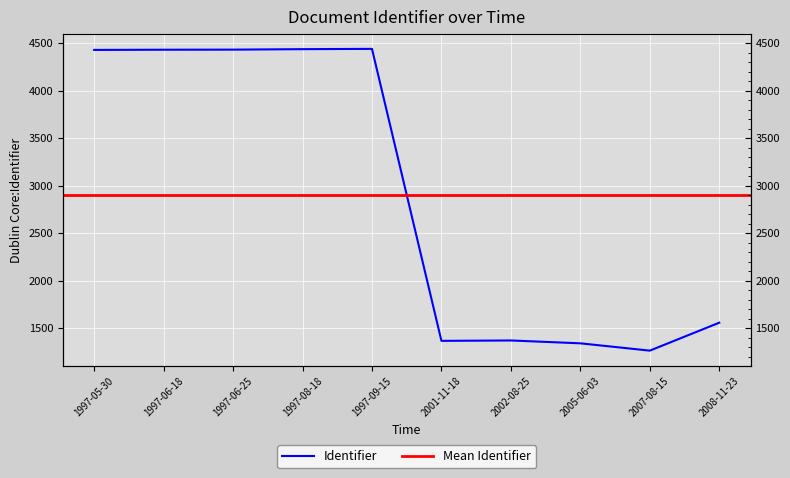

The value at 2001-11-18 is 1977. True or false?

False